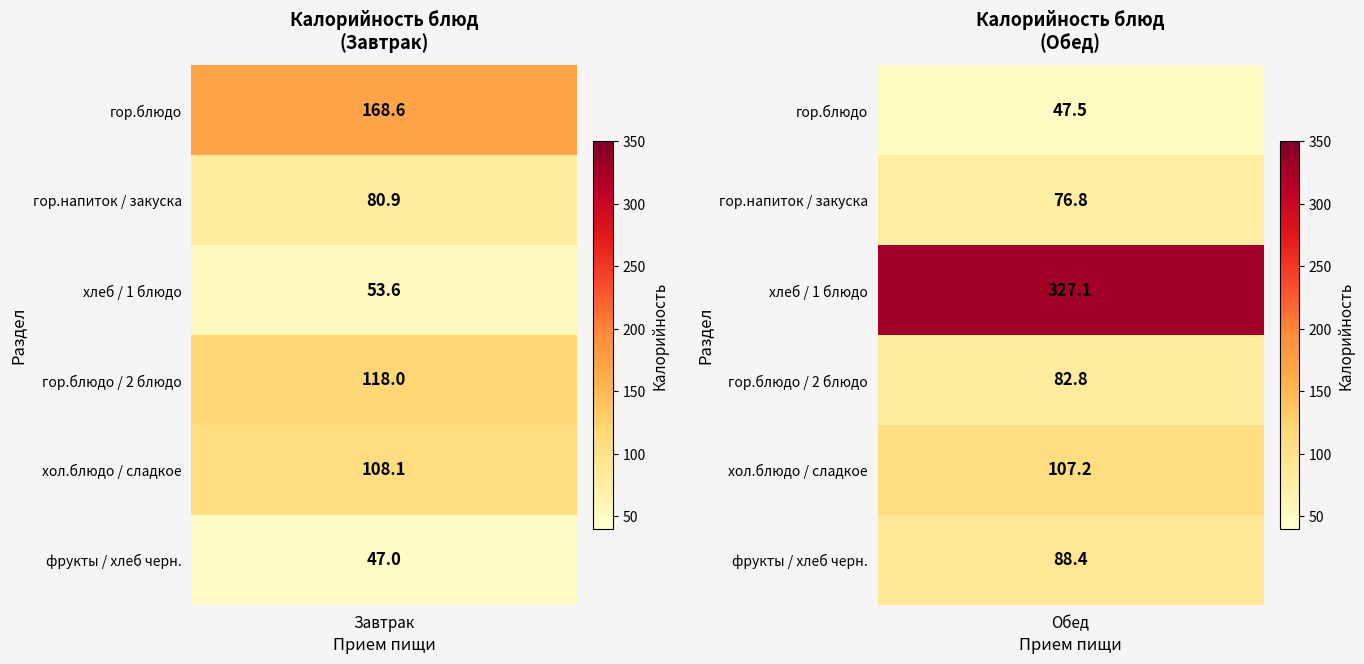

How many data points in Обед are above 88?

3